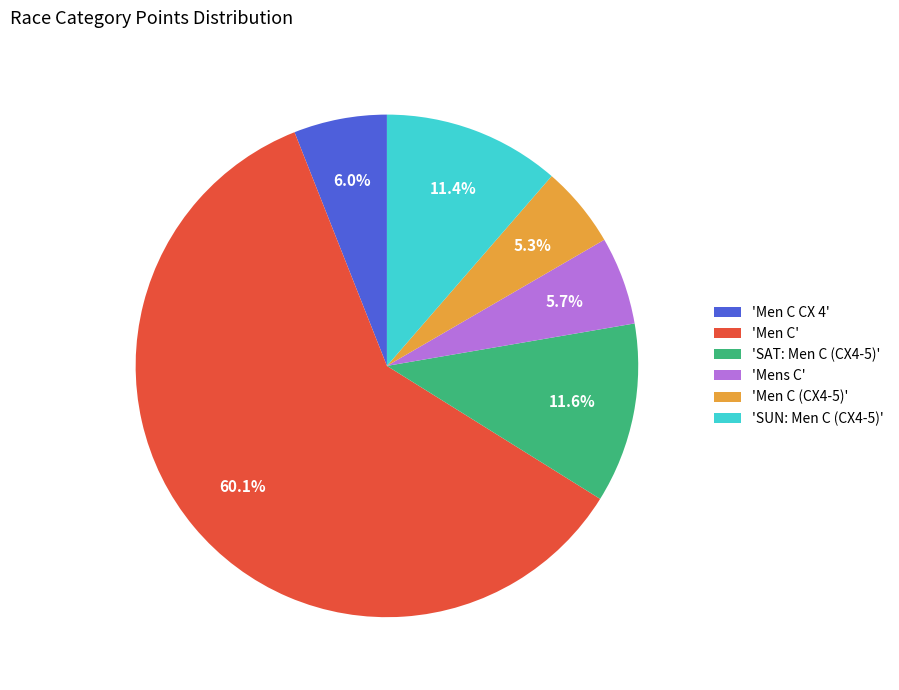

What is the ratio of the value at 'SAT: Men C (CX4-5)' to the value at 'SUN: Men C (CX4-5)'?

1.0